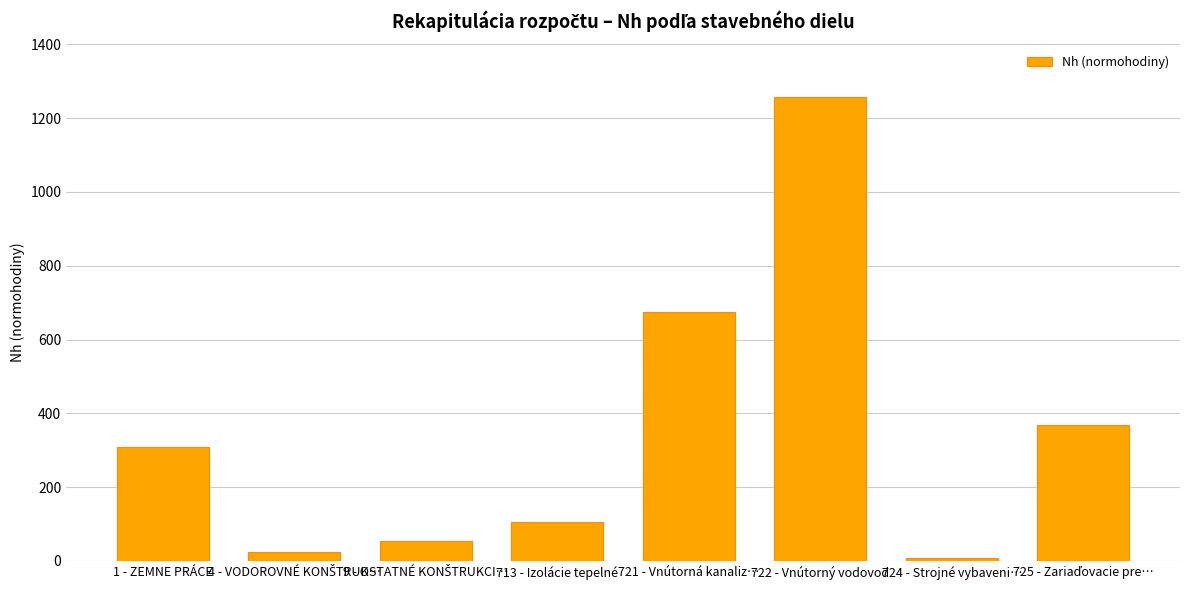

What is the greatest value displayed?

1258.2